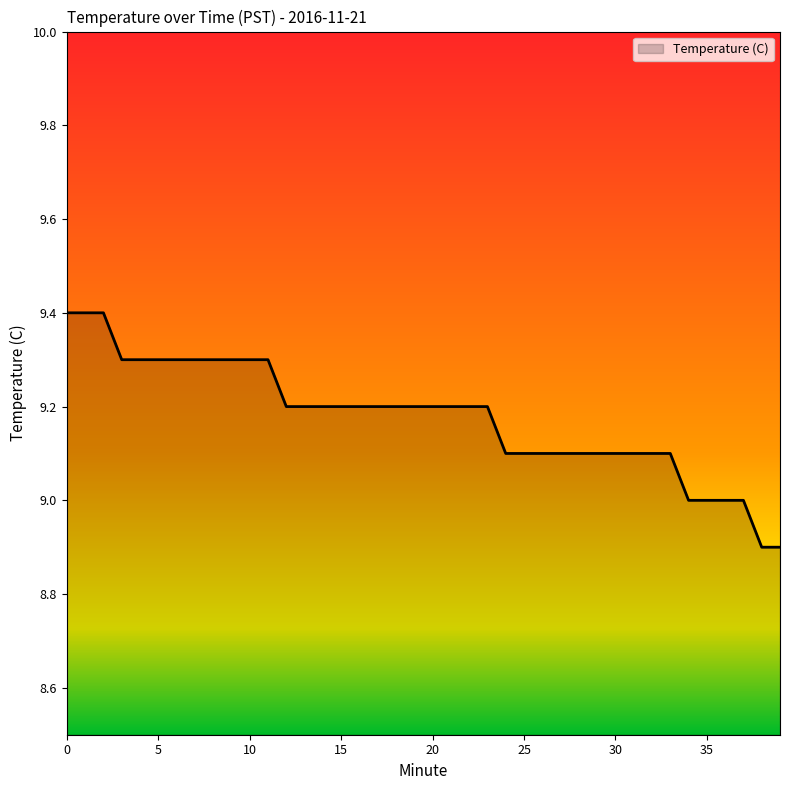

What is the maximum value shown in the chart?

9.4